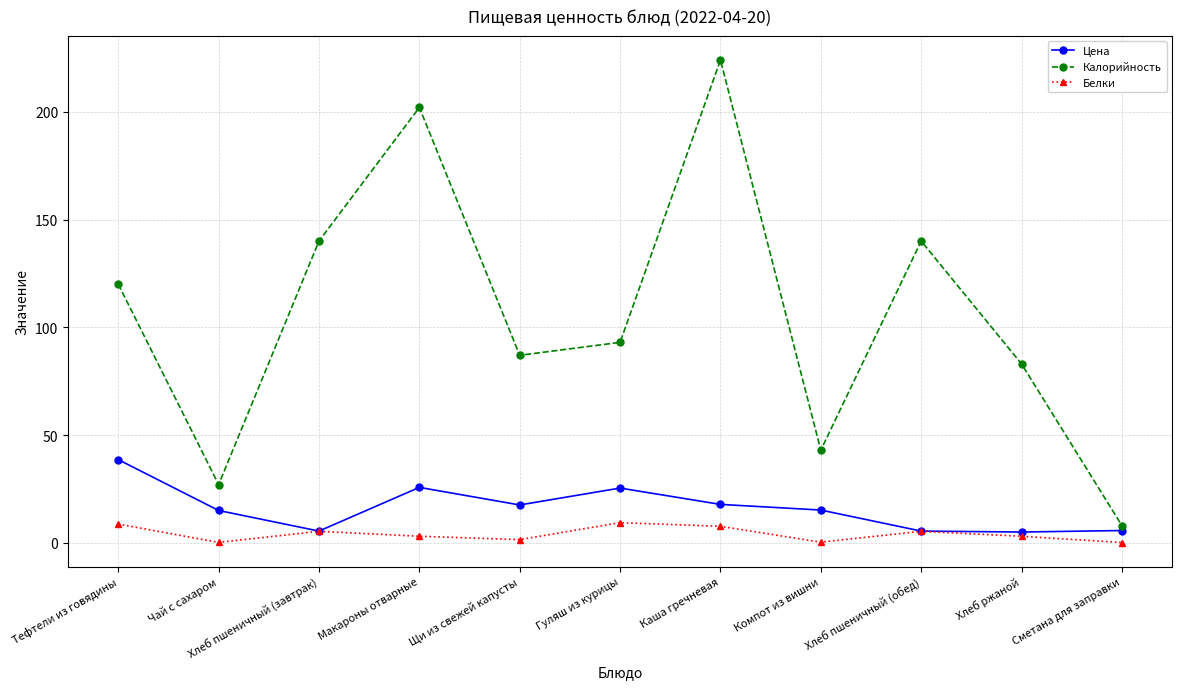

Rank the series at Тефтели из говядины from lowest to highest value.

Белки, Цена, Калорийность